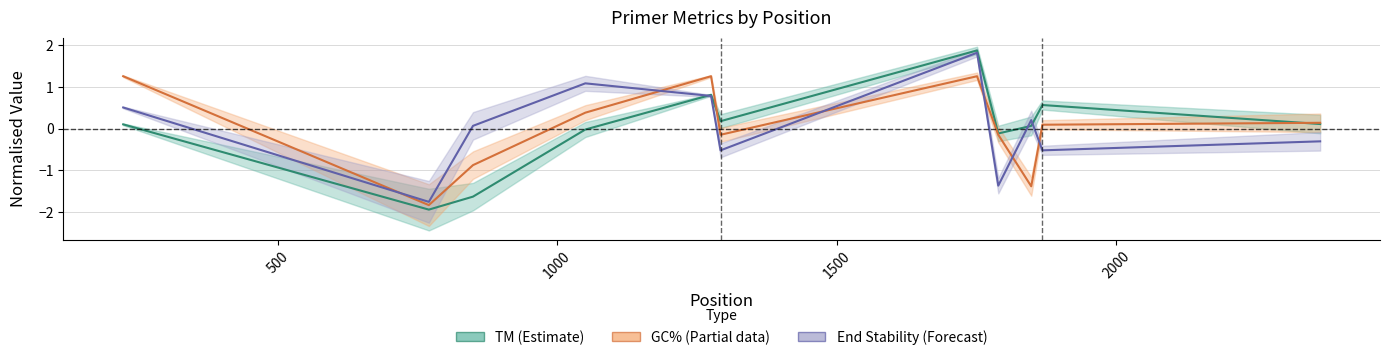

How many data points in GC_PERCENT are less than 0?

5